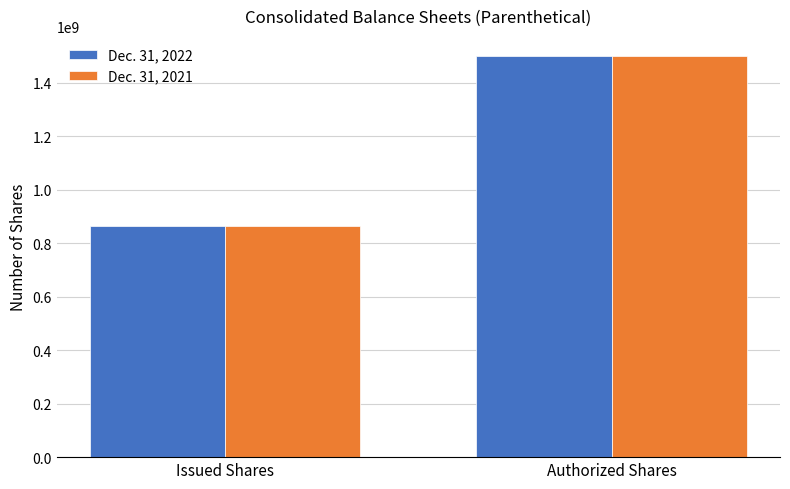

How many values in the Dec. 31, 2022 series are below 1500000000?

1